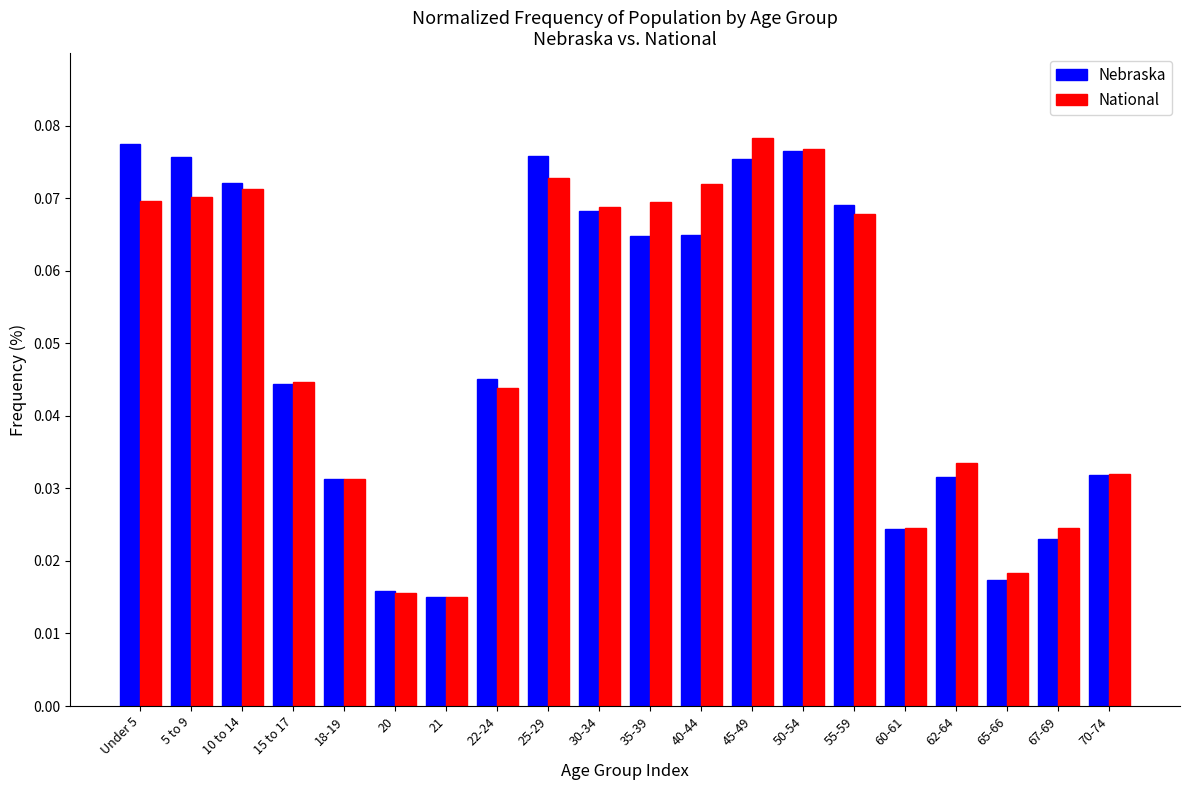

What is the sum of all National values?

1.0